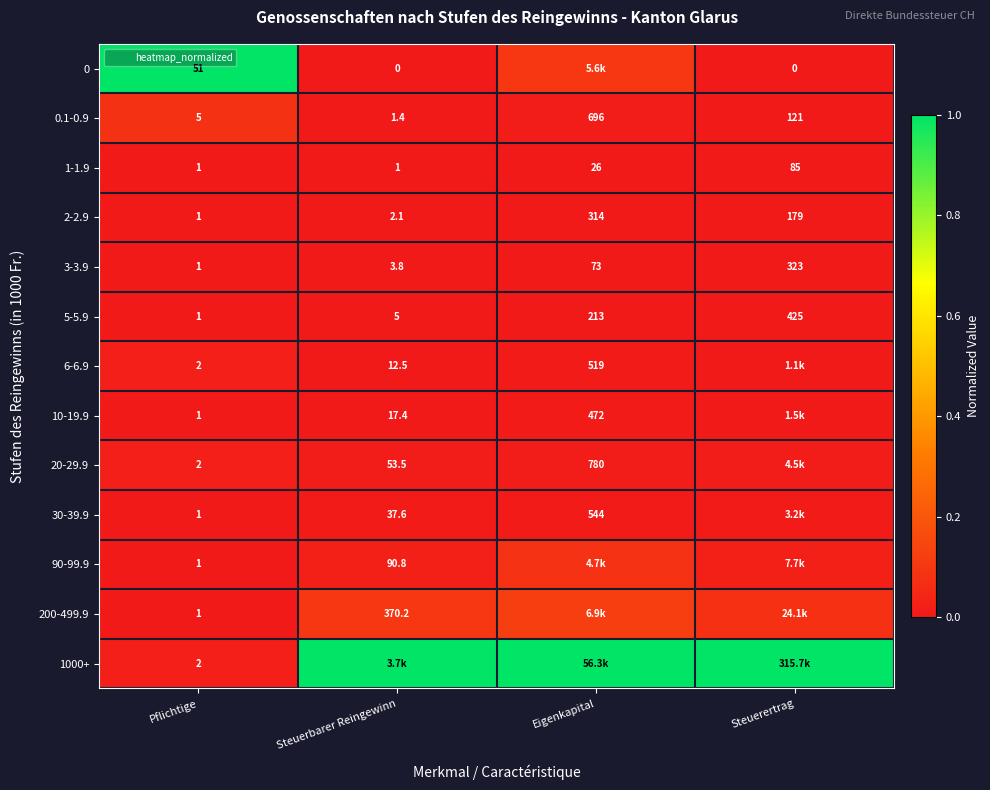

What is the sum of all 200-499.9 values?

0.3